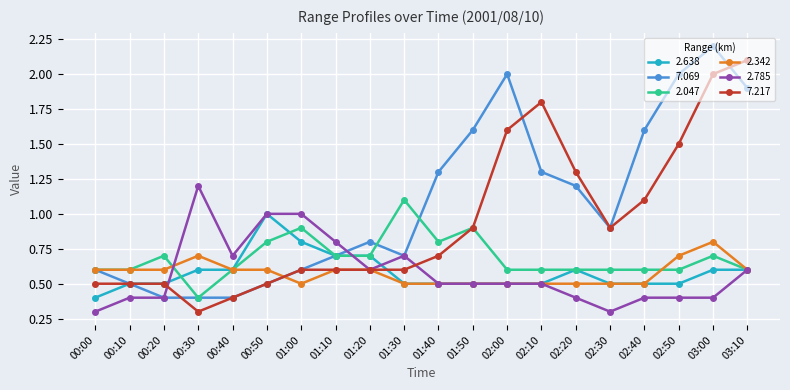

In 2.047, how many points are higher than both neighbors (excluding endpoints)?

5